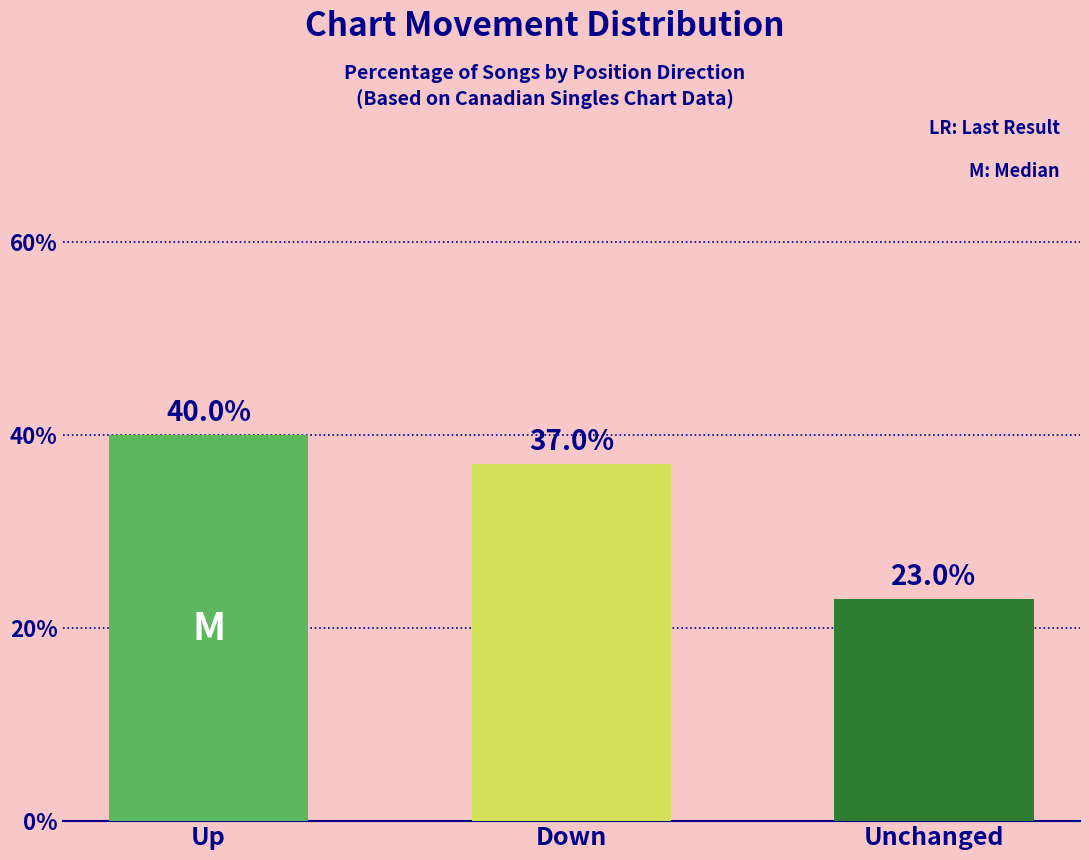

What is the change in value from Up to Unchanged?

-17